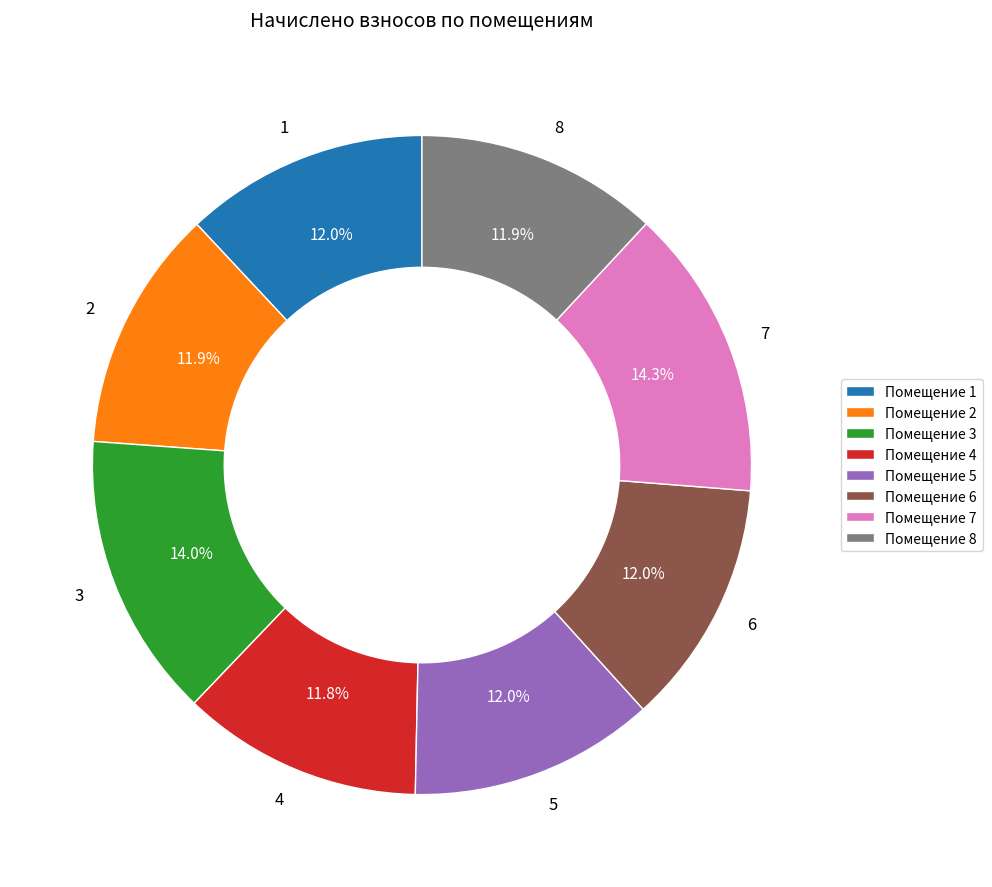

How many segments does this pie chart have?

8